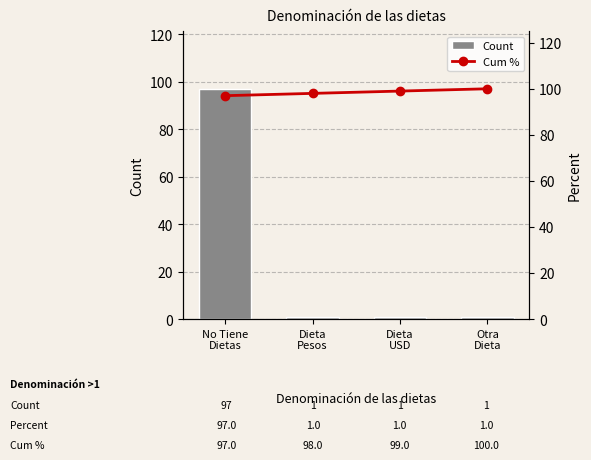

What is the difference between the highest and lowest values at Dieta
Pesos?

97